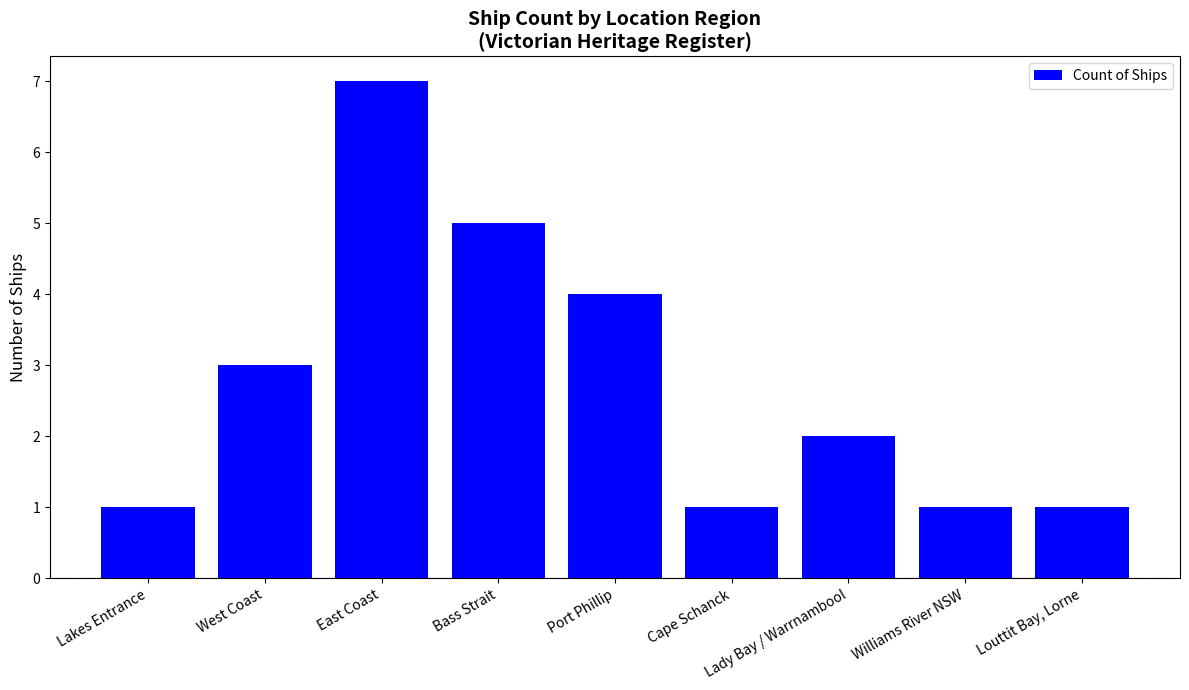

Are the bars horizontal?

No